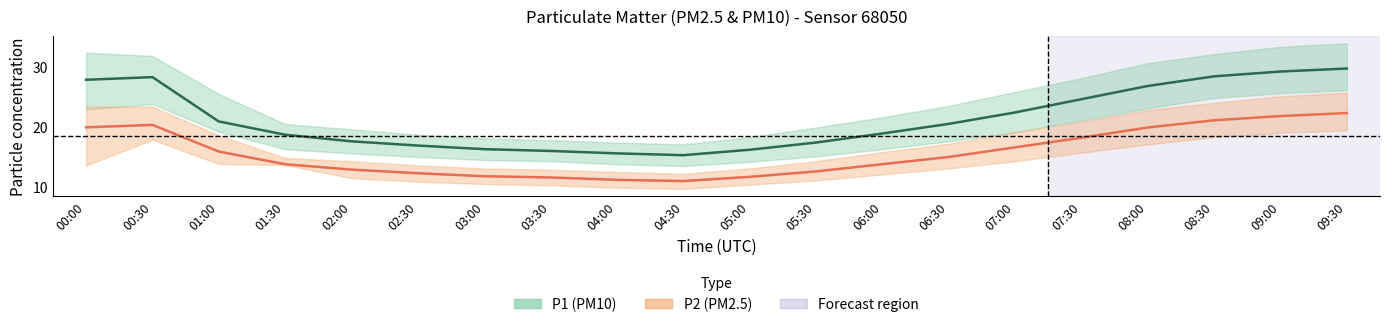

What is the average value of the P2 (PM2.5) series?

15.6